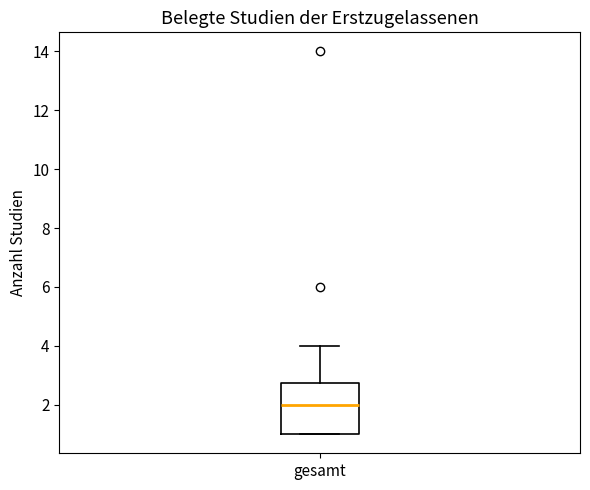

Transcribe this box plot: give where the median line is, the range the box spans, and where the two whiskers end, as read against the y-axis. The values are not printed on the chart, so give them approximately, as read against the axis.

median 2.0, box 1.0 to 2.8, whiskers 1.0 to 4.0